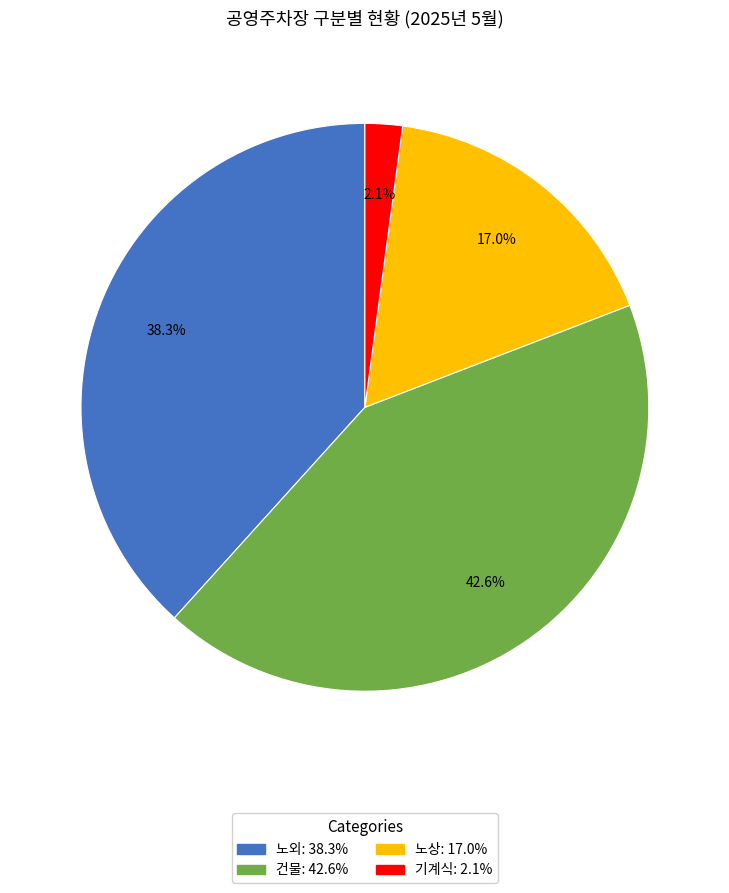

To the nearest percent, what is the average slice percentage?

25%